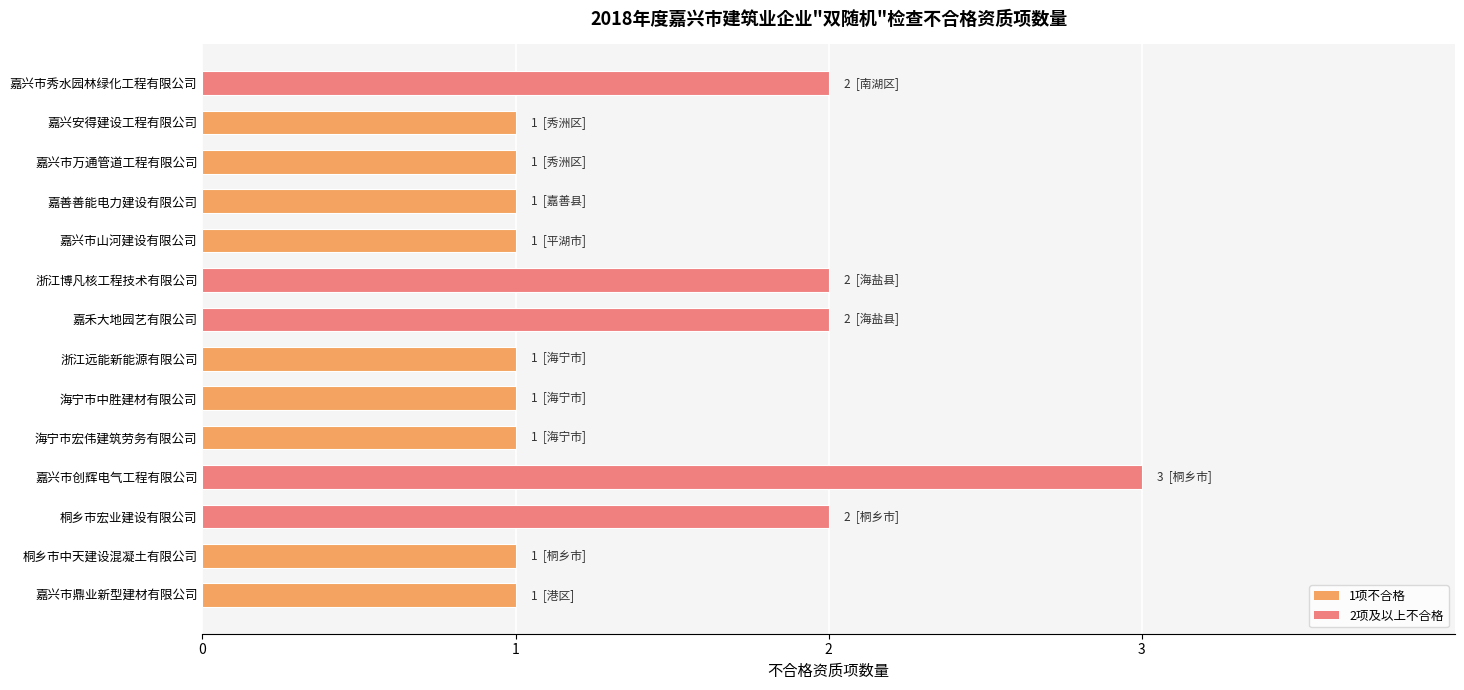

What is the ratio of the value at 嘉兴市万通管道工程有限公司 to the value at 嘉兴市山河建设有限公司?

1.0